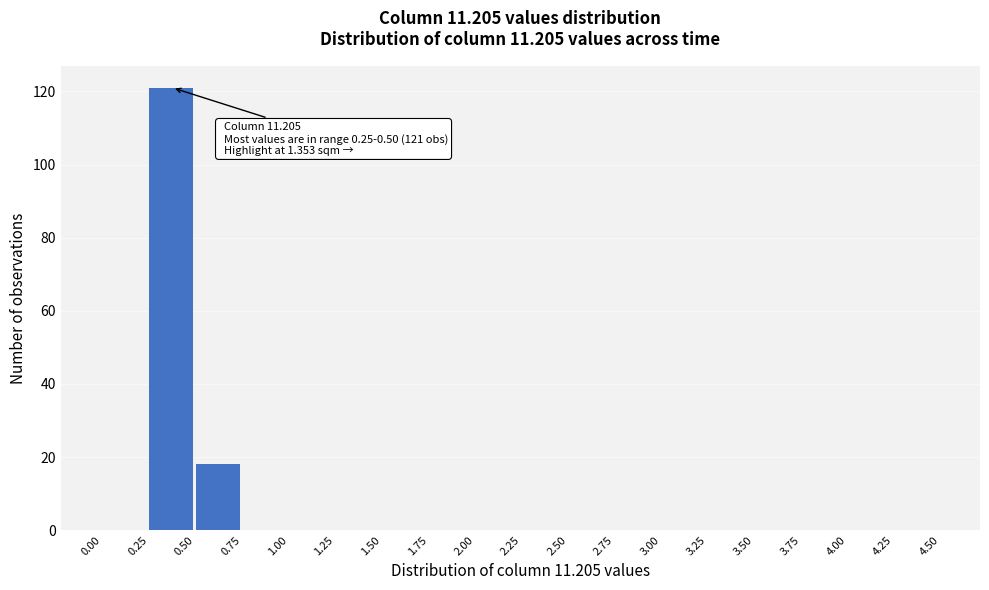

Which range on the x-axis has the tallest bar?

0.25 to 0.50